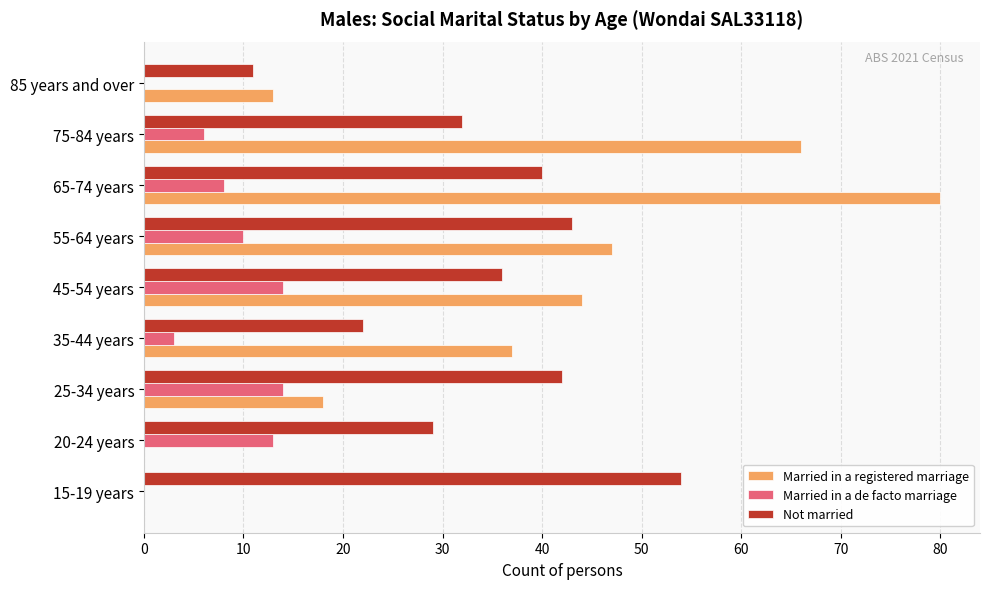

What is the maximum value for Married in a de facto marriage?

14